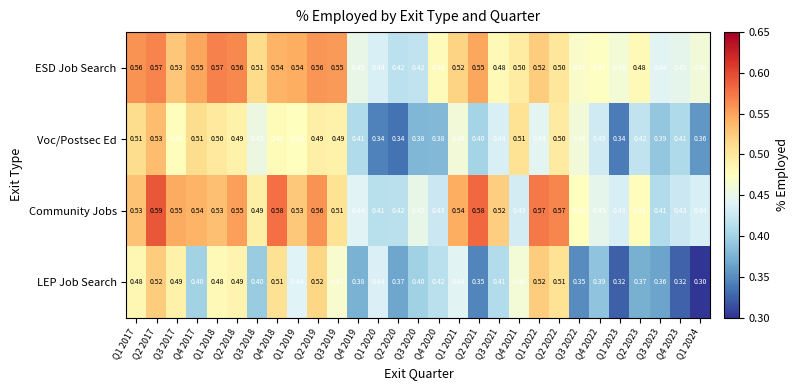

How many series are shown in this chart?

4